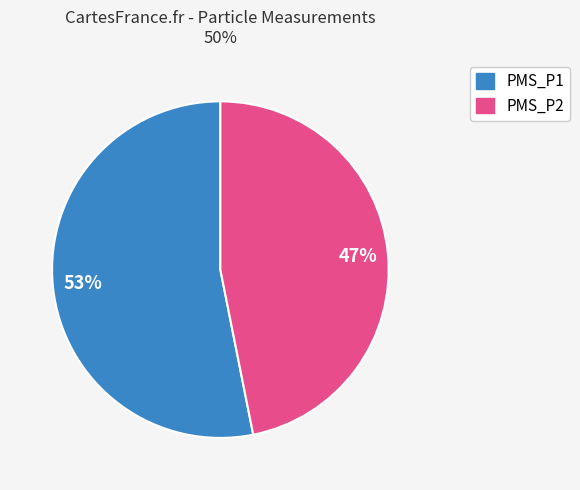

Which category has the smallest portion of the pie?

PMS_P2